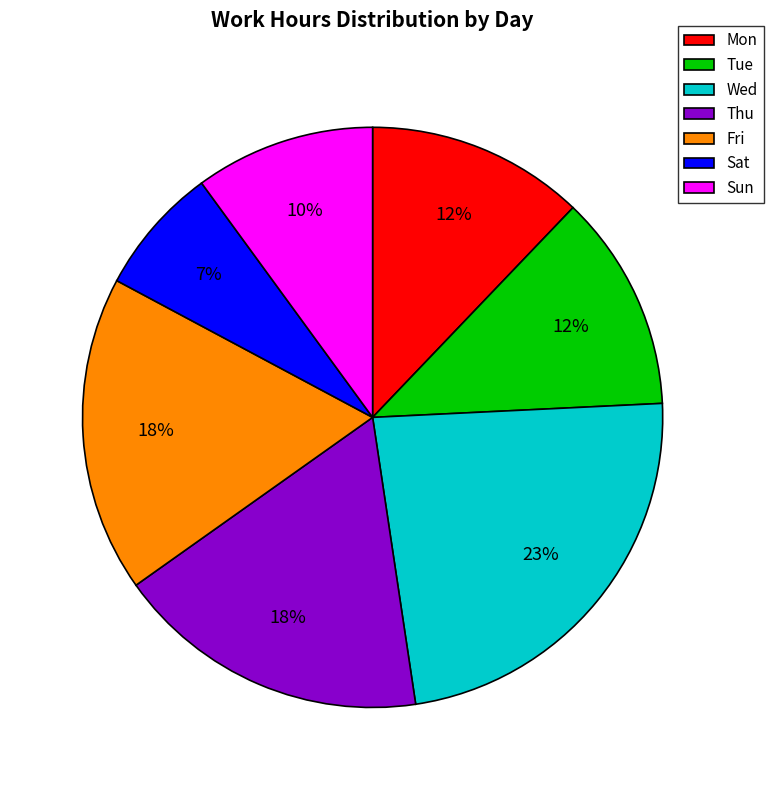

To the nearest percent, what is the difference between the largest and smallest slice percentages?

16%